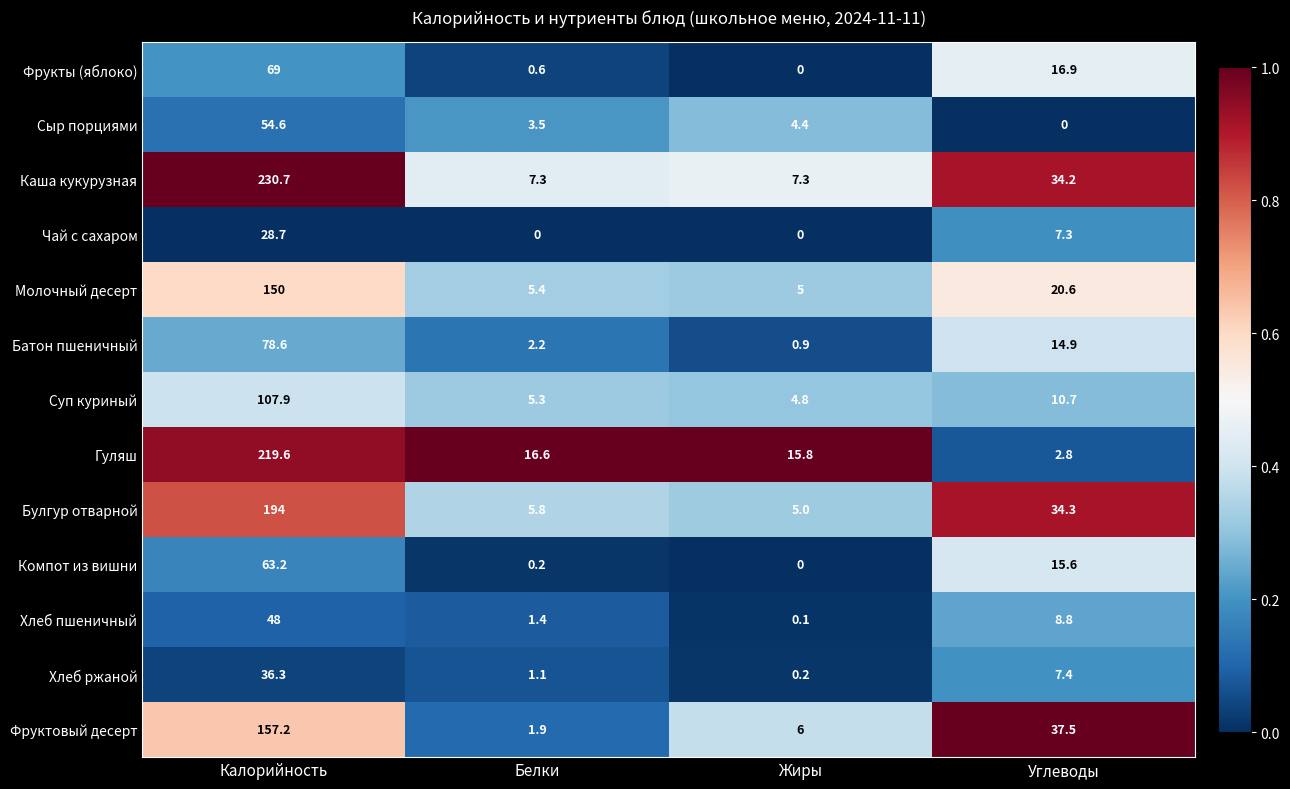

At which category is the sum across all series the highest?

Калорийность